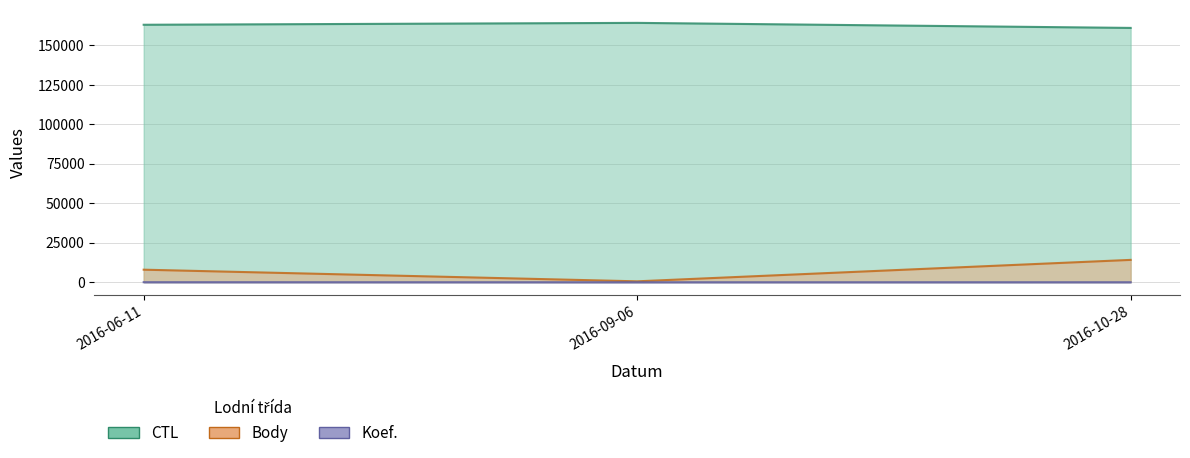

Which series changed the most between 2016-06-11 and 2016-09-06?

Body